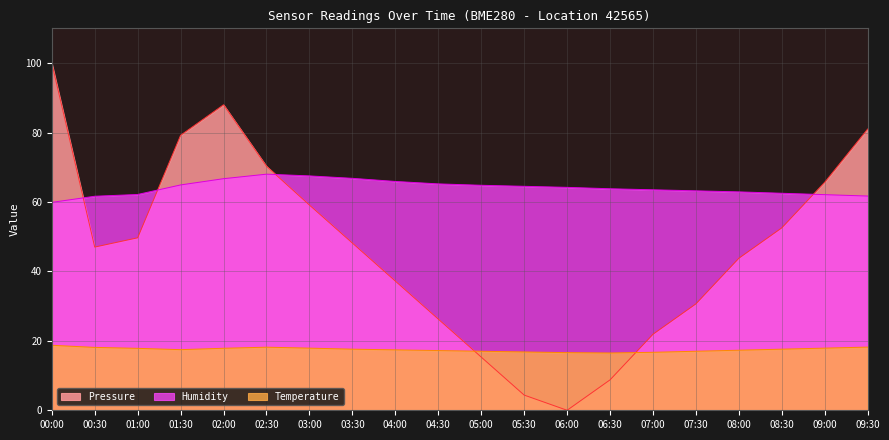

Which series changed the most between 01:00 and 07:30?

Pressure